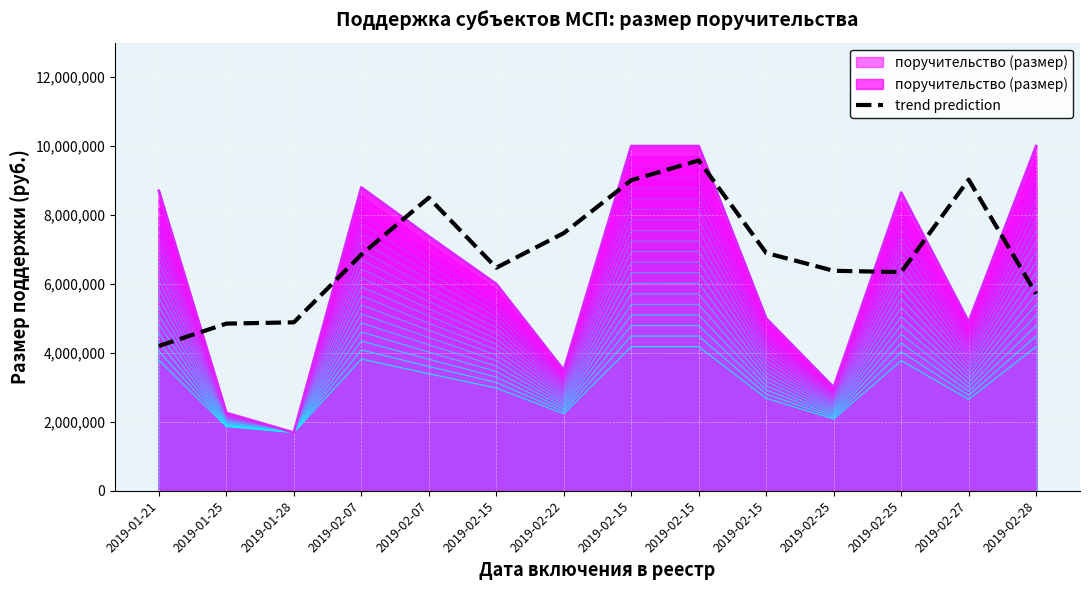

Rank the categories by value from highest to lowest.

2019-02-15, 2019-02-27, 2019-02-15, 2019-02-07, 2019-02-22, 2019-02-15, 2019-02-07, 2019-02-15, 2019-02-25, 2019-02-25, 2019-02-28, 2019-01-28, 2019-01-25, 2019-01-21